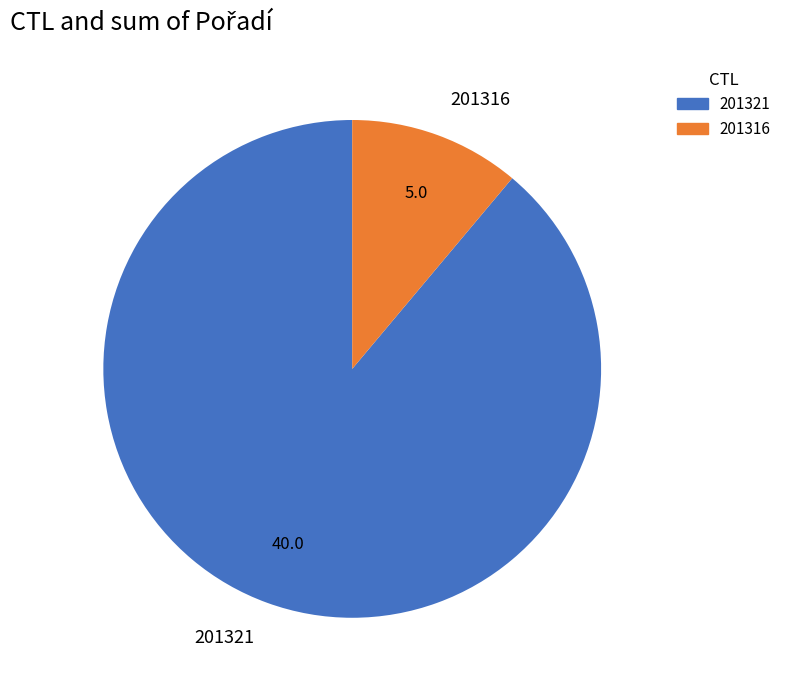

Which category accounts for the majority?

201321